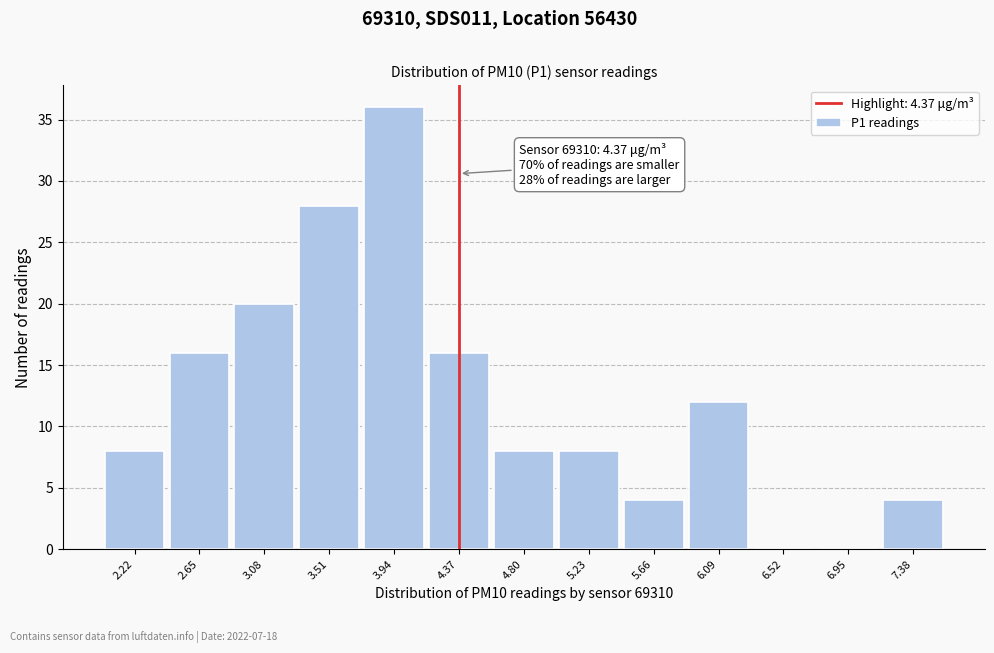

Over which range of the x-axis is the bar tallest?

3.70 to 4.15